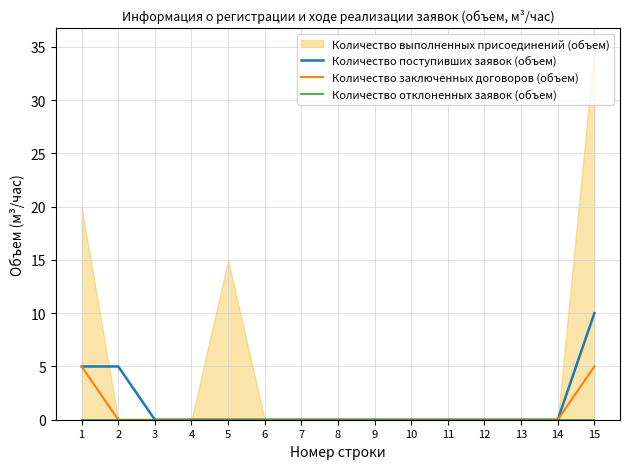

Which series changed the most between 13 and 14?

Количество поступивших заявок (объем)